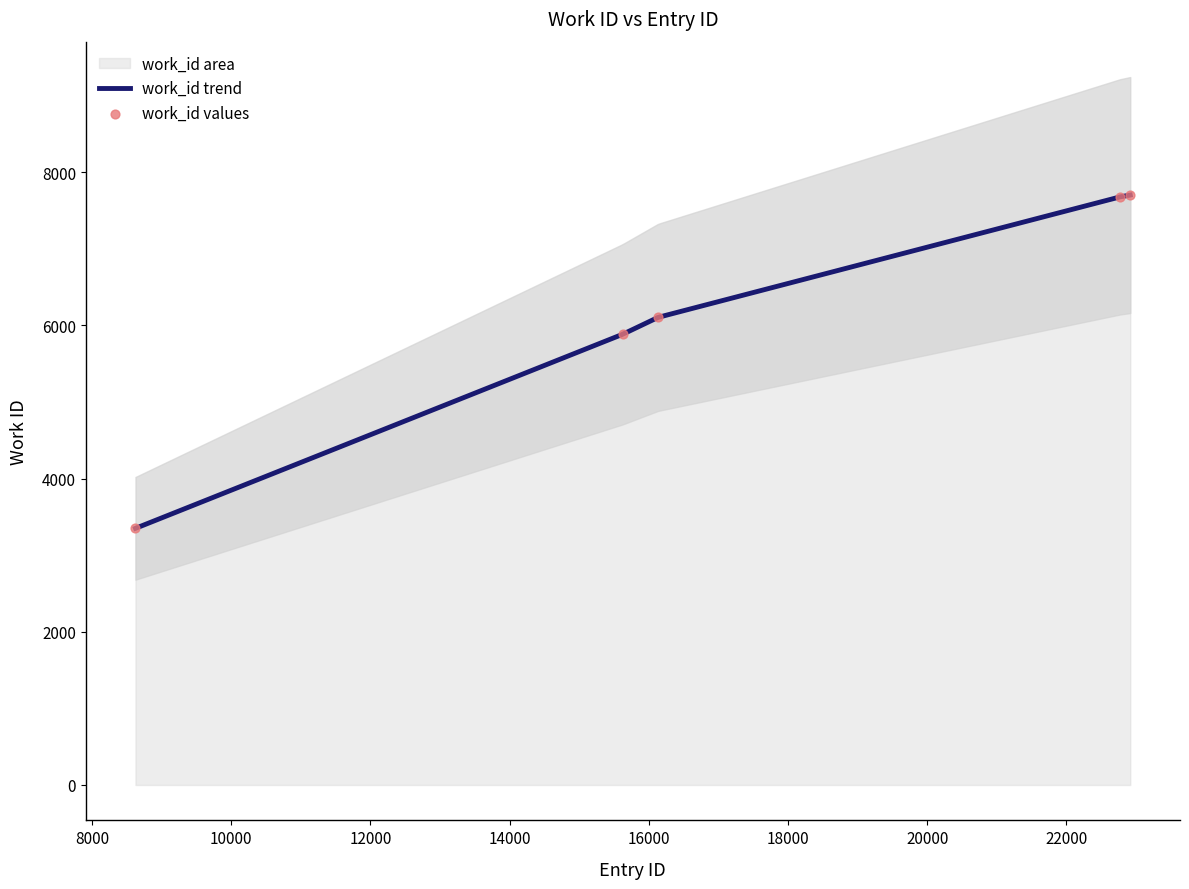

Which has a higher value, 15625 or 16135?

16135